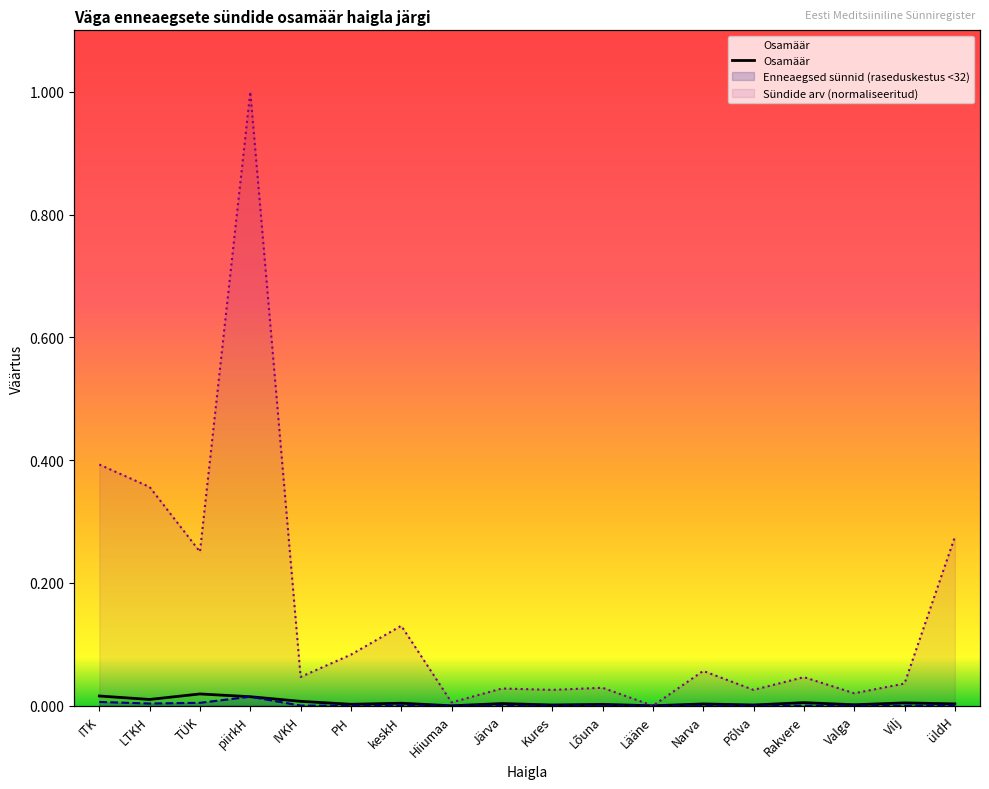

What is the label of the 15th point from the right?

piirkH